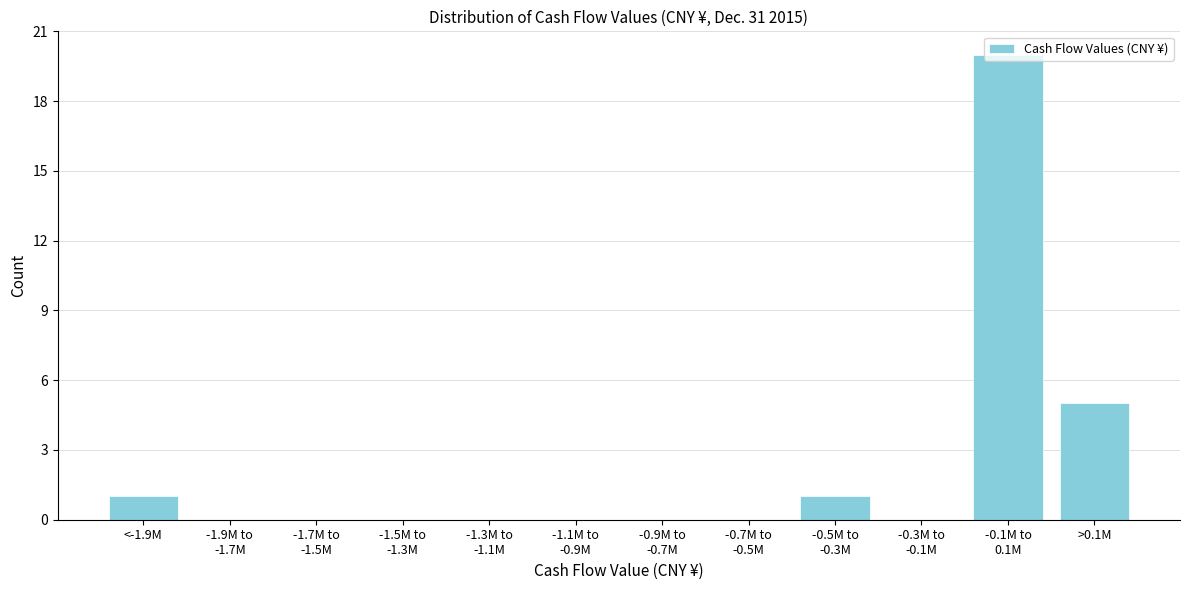

What is the greatest value displayed?

20